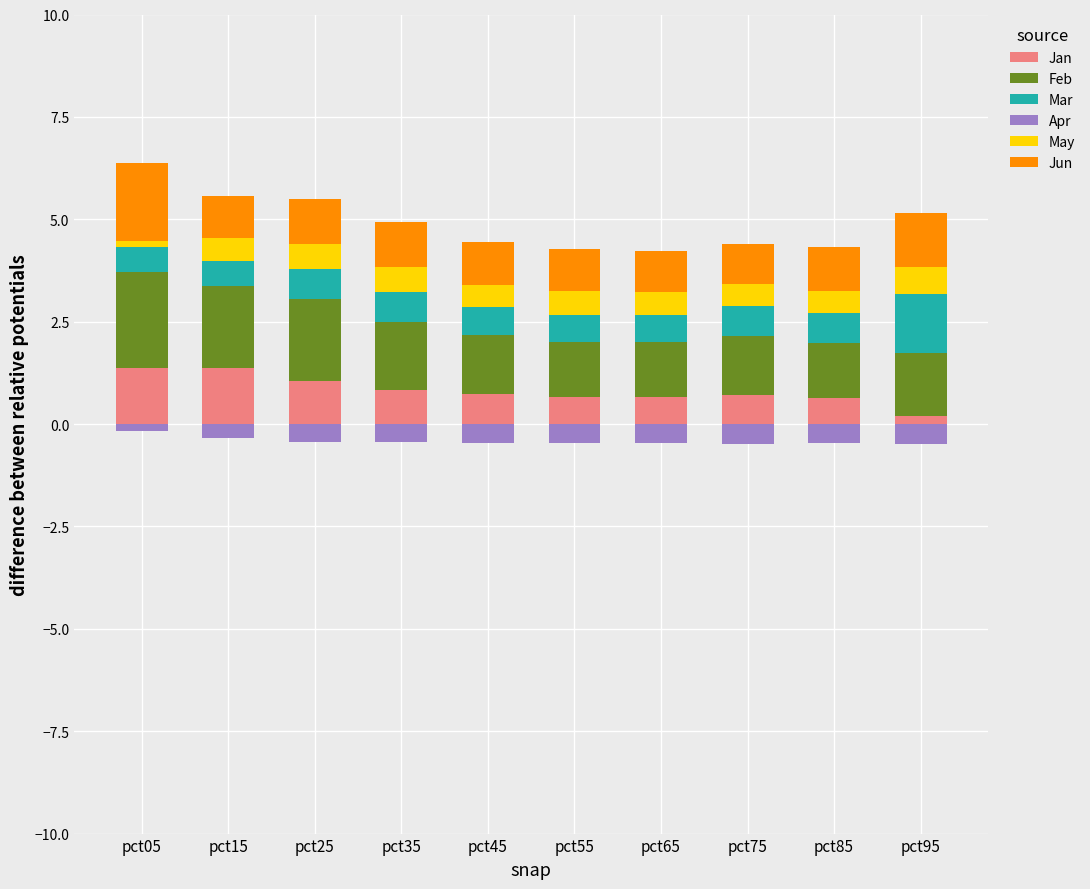

What is the maximum value for Jan?

1.4